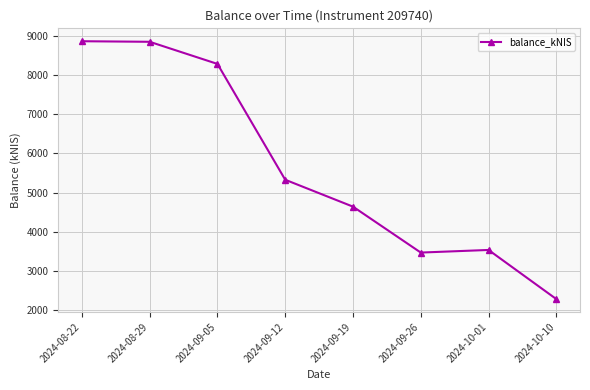

What is the label of the 5th point from the left?

2024-09-19